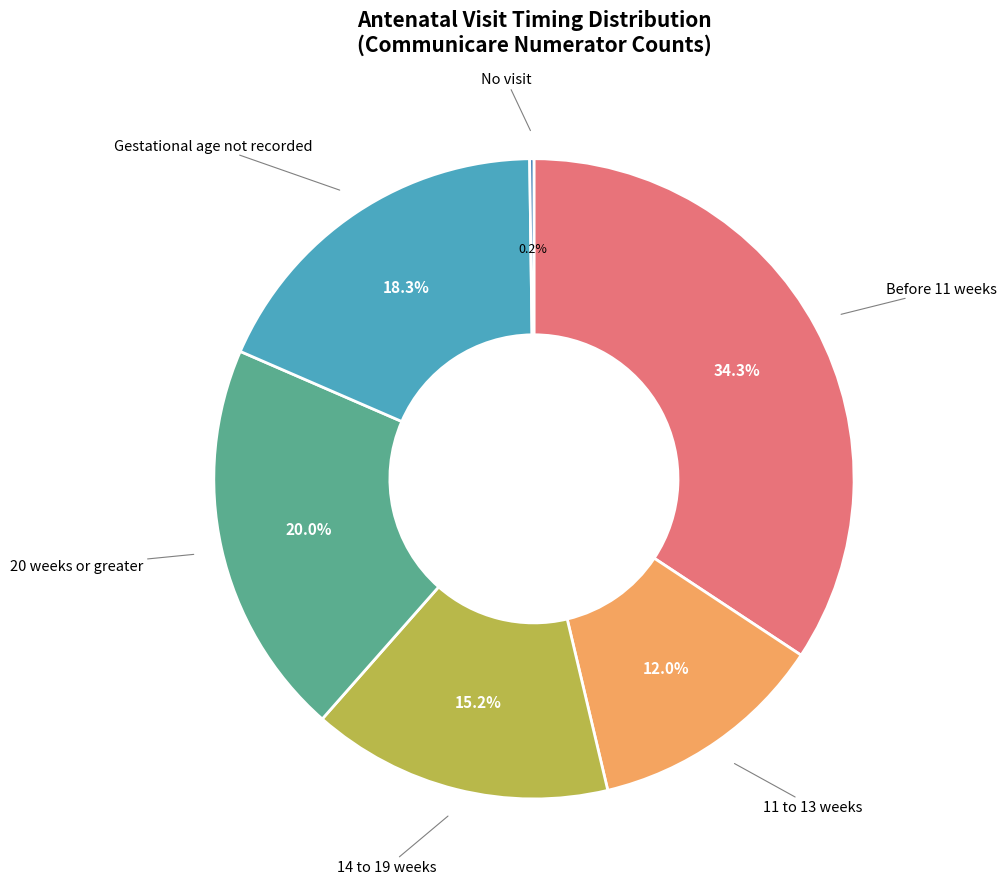

Does any single category account for the majority?

No